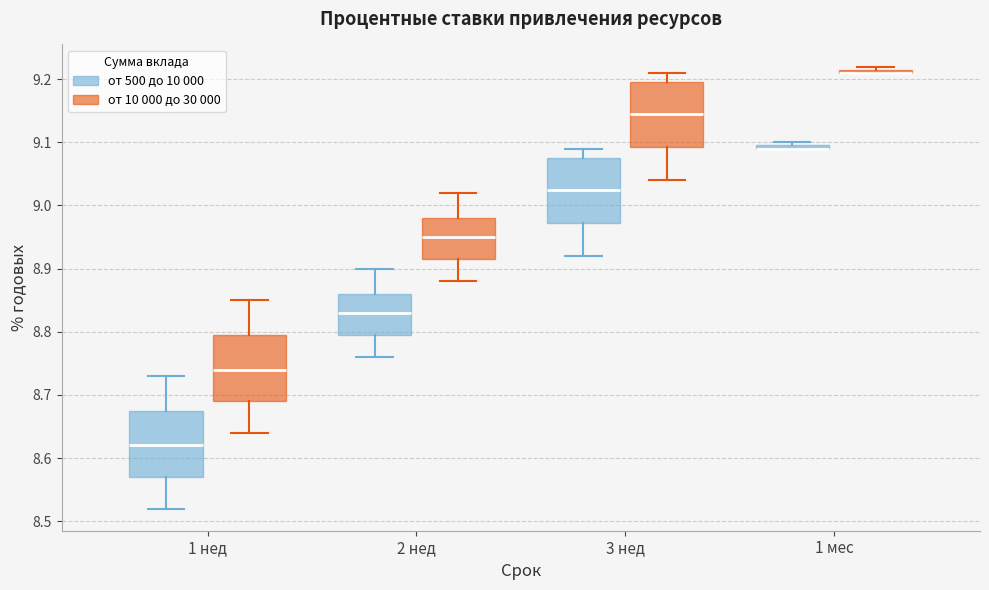

Where is the lower edge of the box for 2 нед (от 10 000 до 30 000) on the y-axis? The values are not printed on the chart, so give them approximately, as read against the axis.

8.92